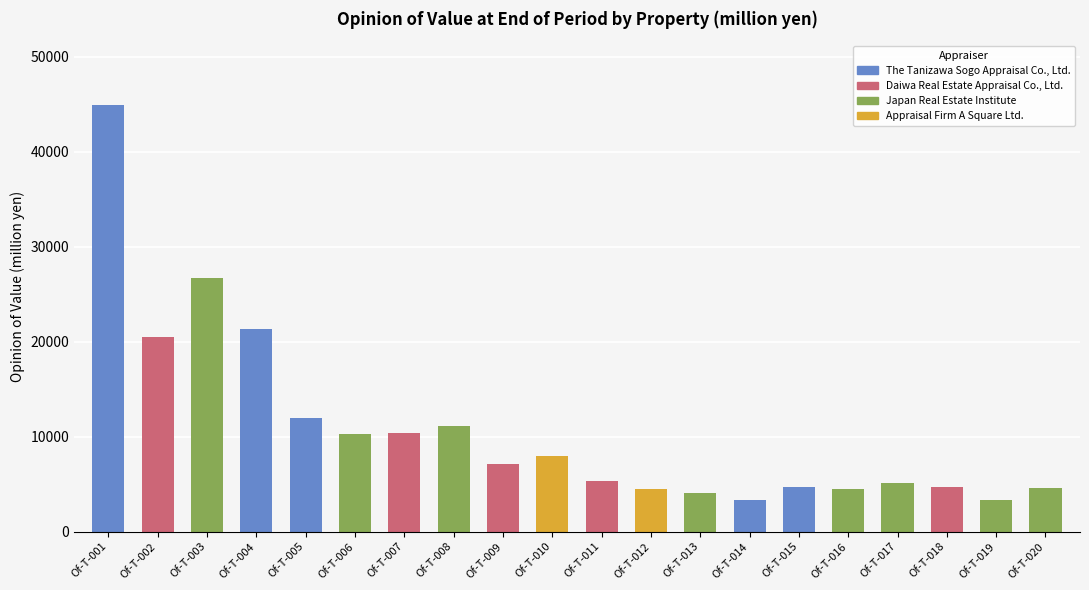

What is the ratio of the value at Of-T-007 to the value at Of-T-005?

0.9